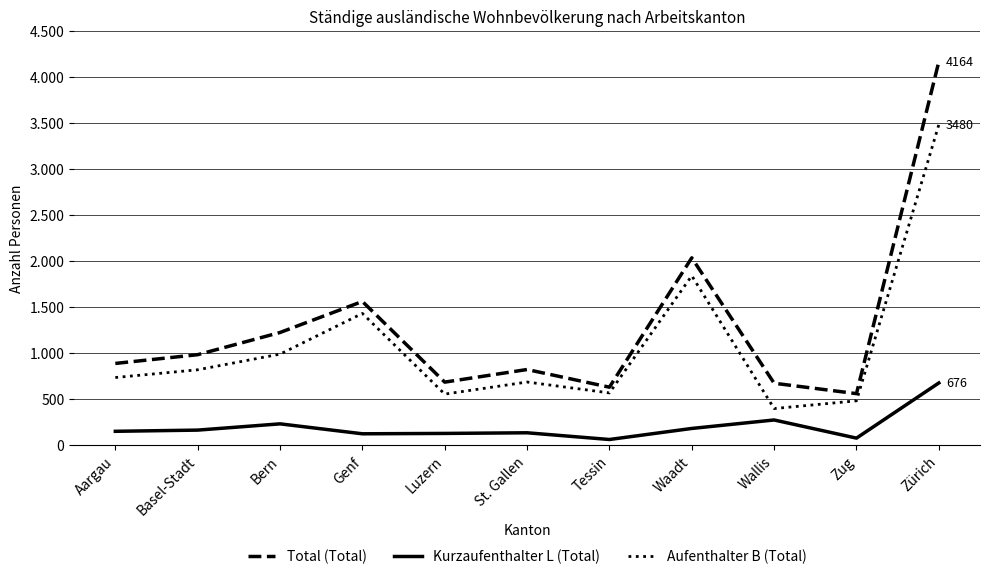

What is the maximum value shown in the chart?

4164